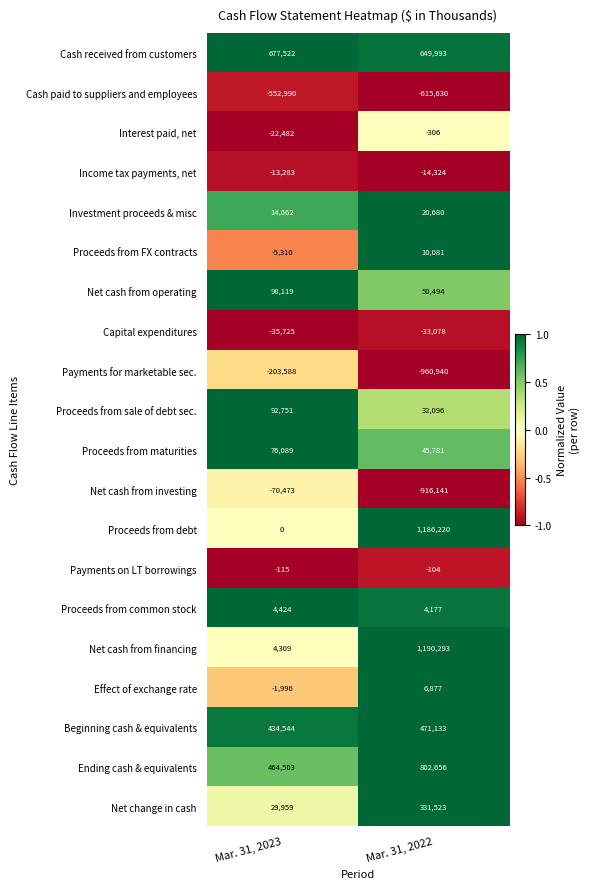

At which category is the sum across all series the highest?

Mar. 31, 2022